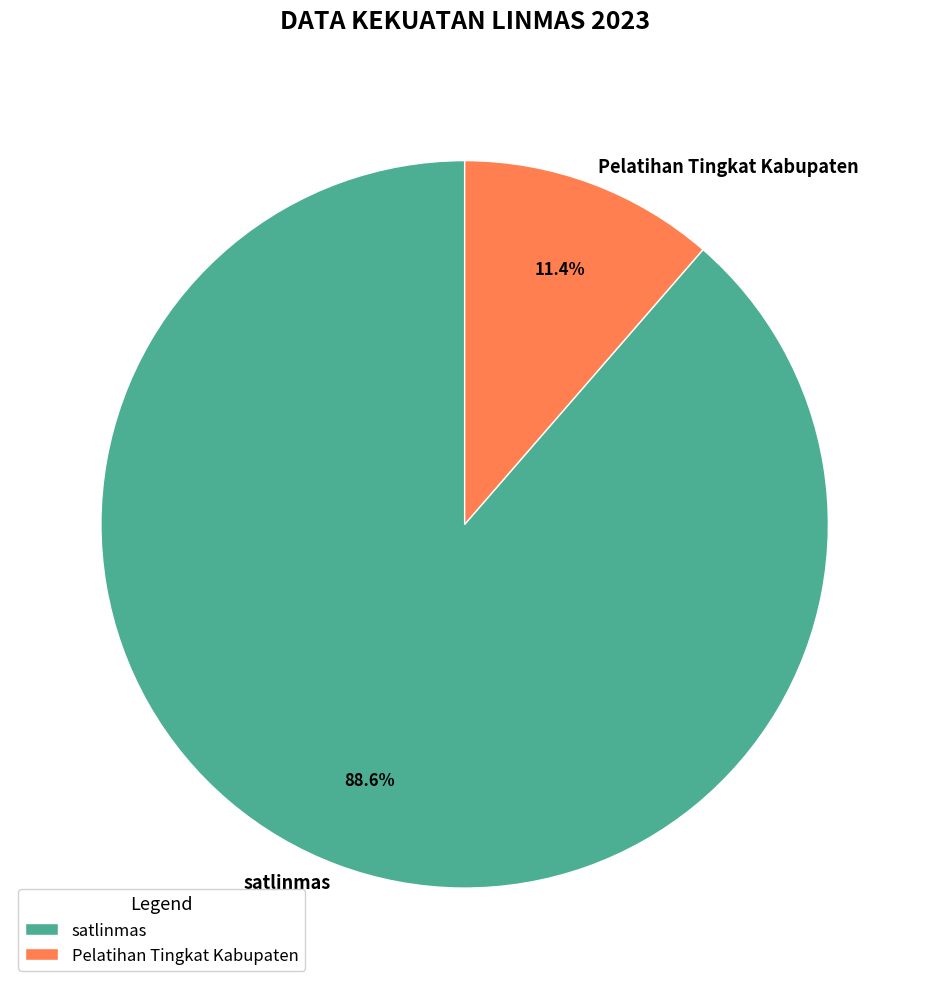

The satlinmas slice represents 89% of the pie. True or false?

True